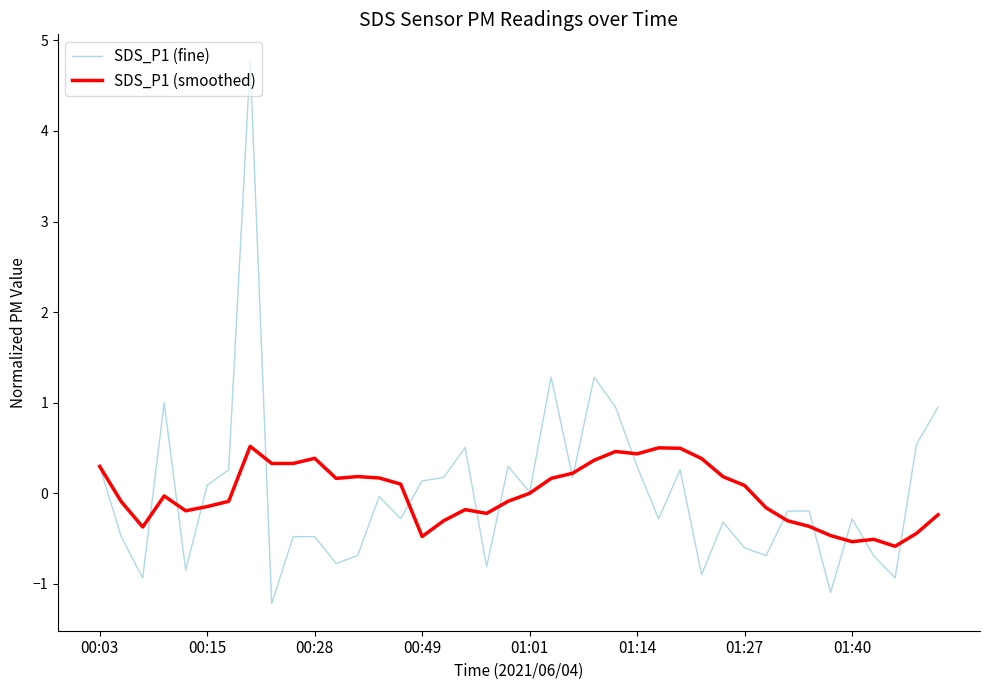

Which series has the widest spread of values?

SDS_P1 (fine)